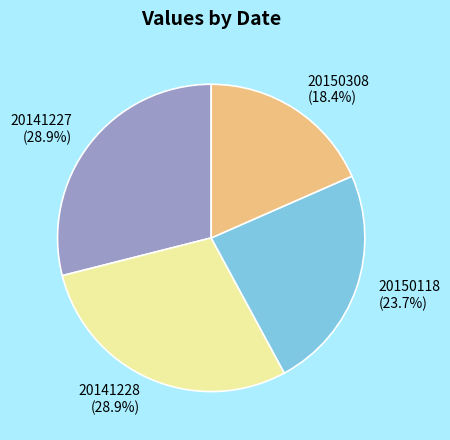

How many segments does this pie chart have?

4